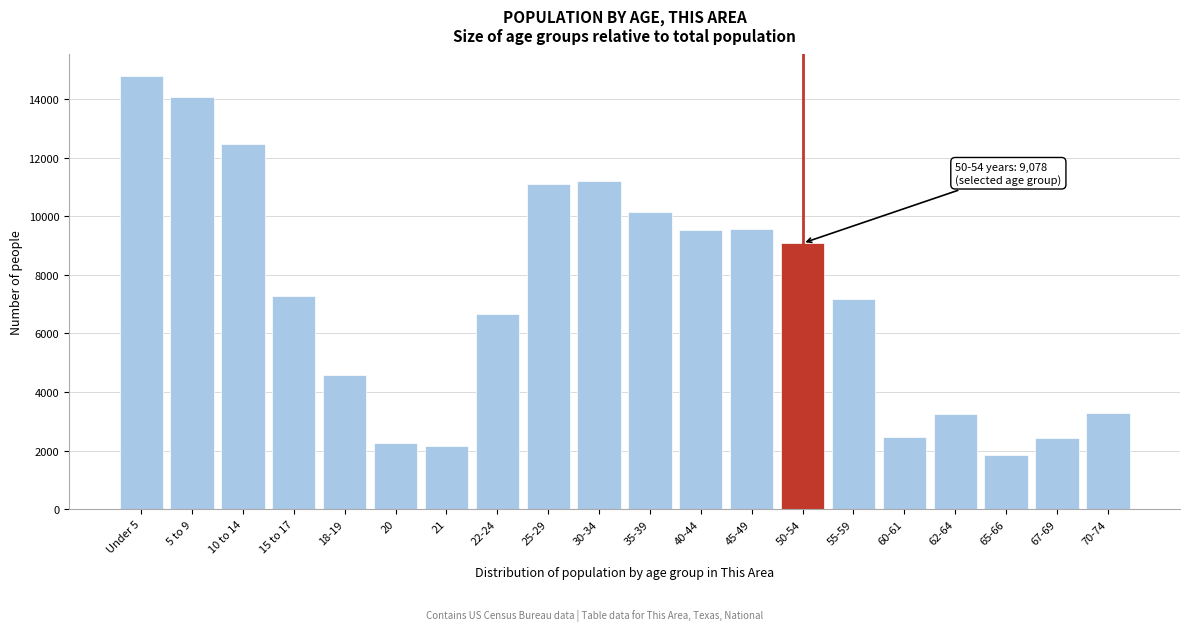

What is the difference between the second highest and second lowest values?

11912